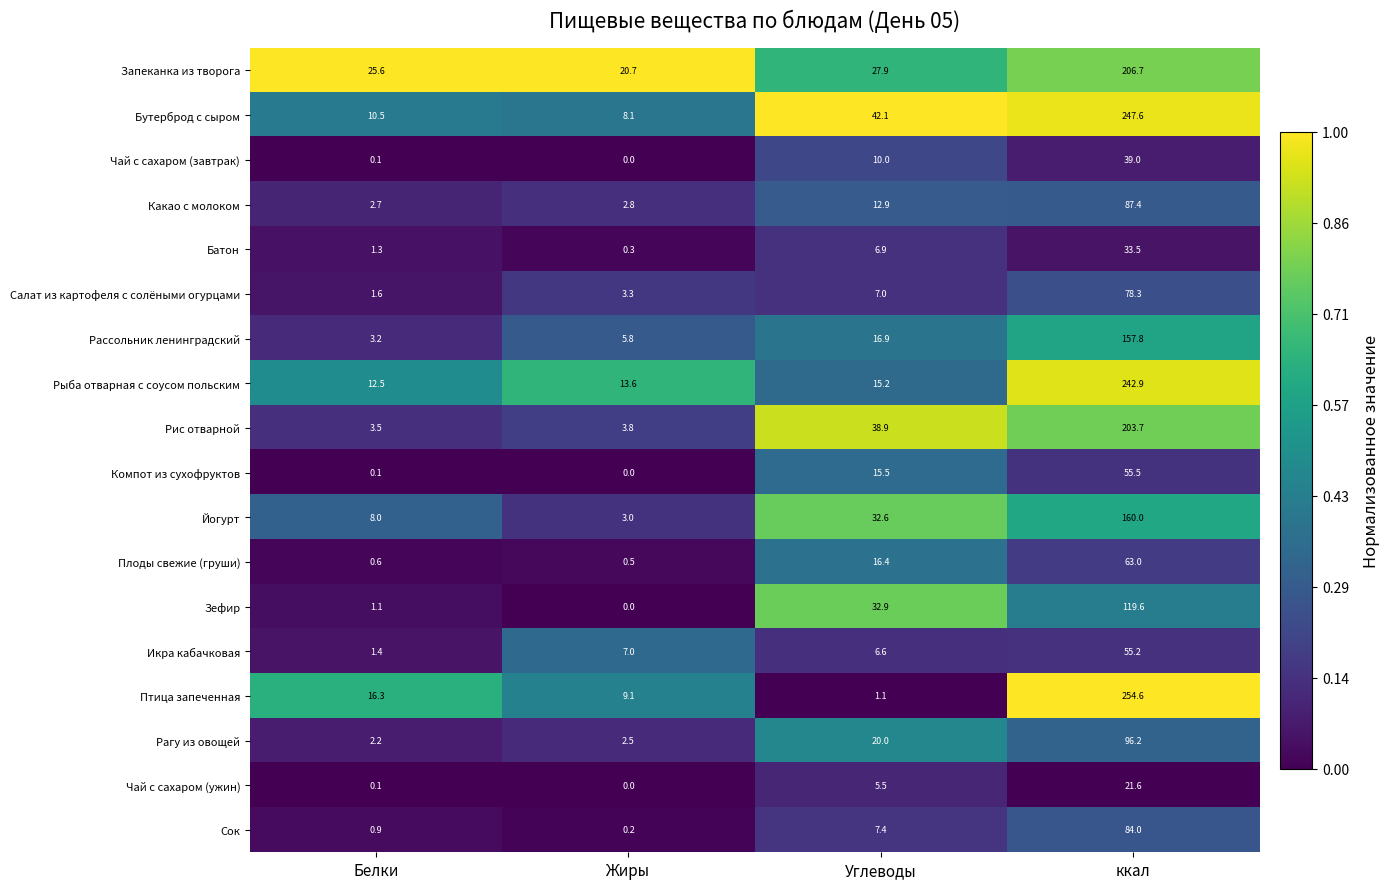

What is the average value of the Батон series?

10.5